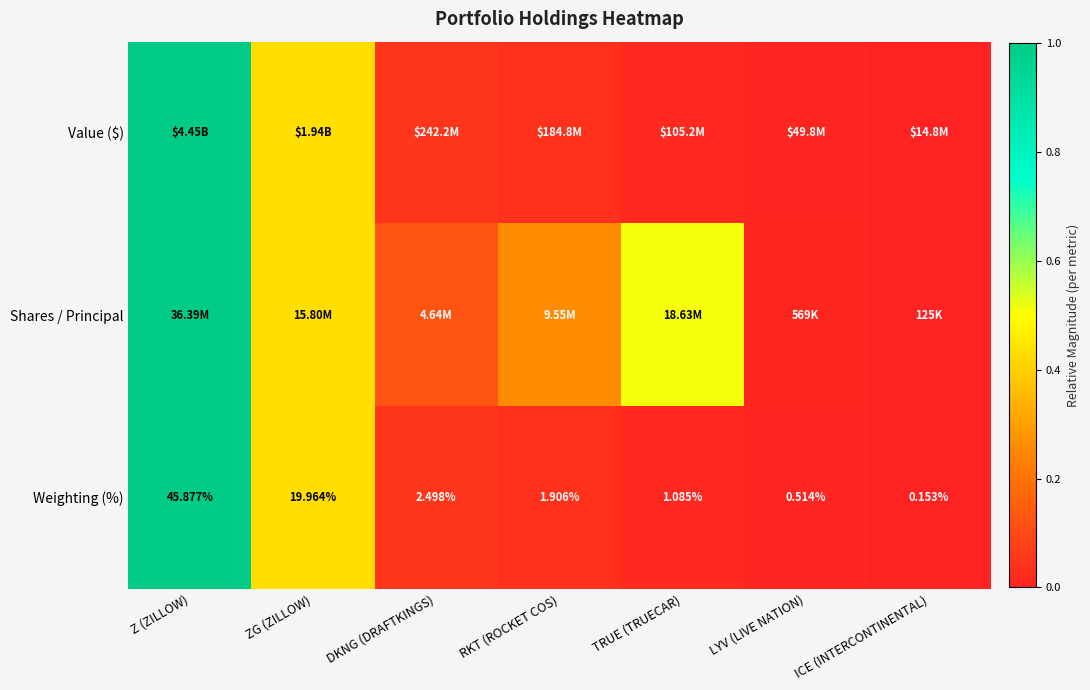

How many values in the Weighting (%) series exceed 1?

5